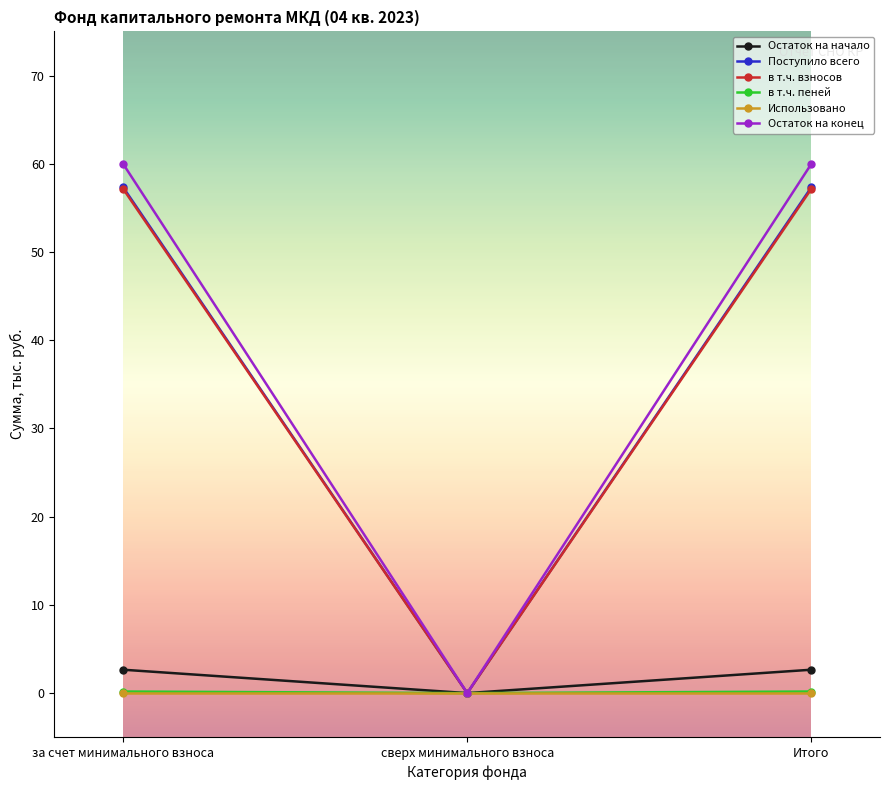

Is the value of Остаток на начало at сверх минимального взноса greater than the value of Остаток на конец at за счет минимального взноса?

No